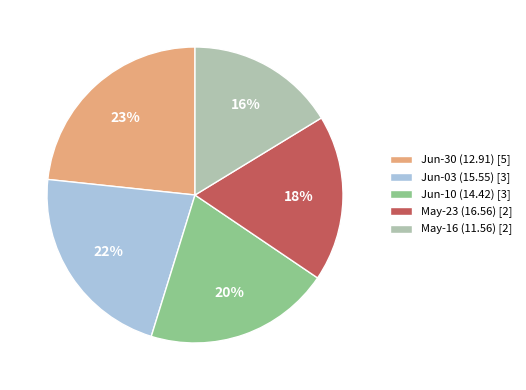

What is the ratio of the value at May-23 (16.56) [2] to the value at Jun-10 (14.42) [3]?

0.9